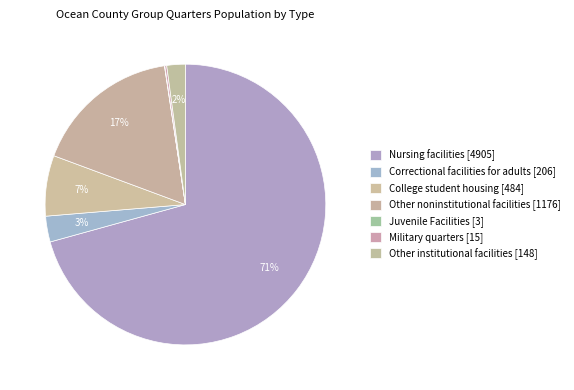

To the nearest percent, what is the difference between the largest and smallest slice percentages?

71%